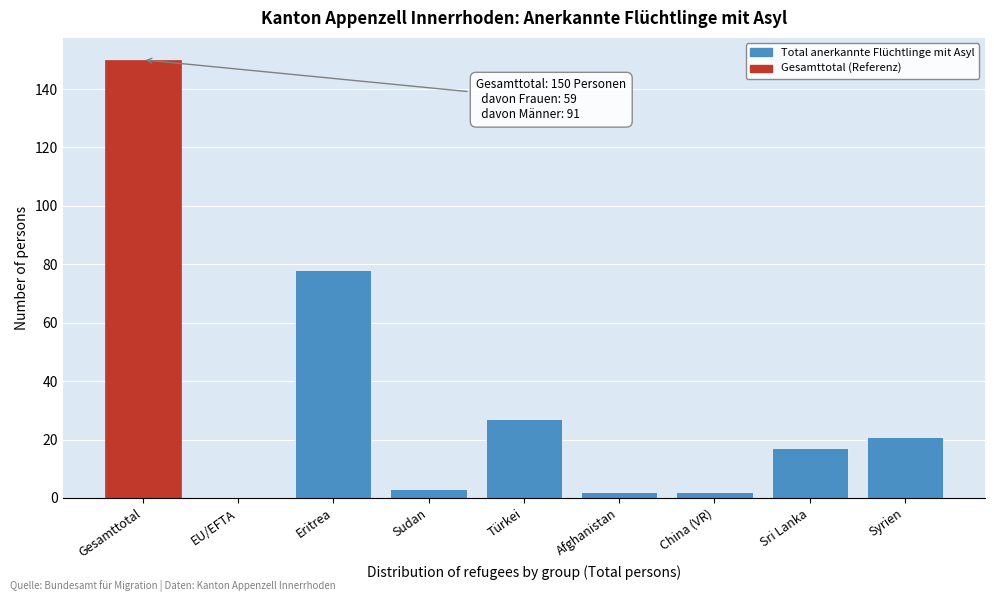

What is the sum of the values at Gesamttotal and Syrien?

171